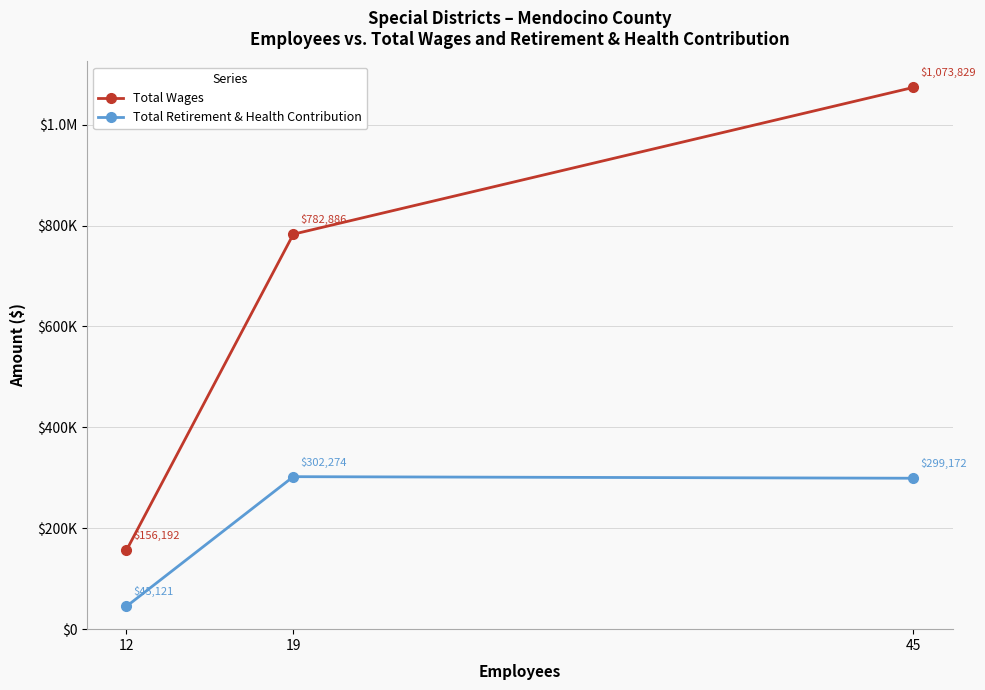

What are all the series names shown in the legend?

Total Wages, Total Retirement & Health Contribution